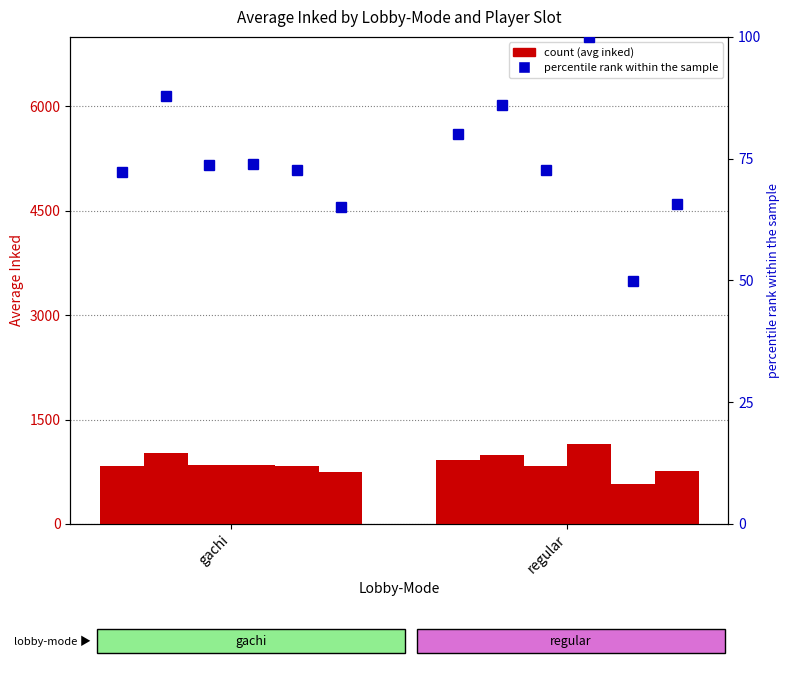

True or false: A4-inked has a value of 937.7 at regular.

False